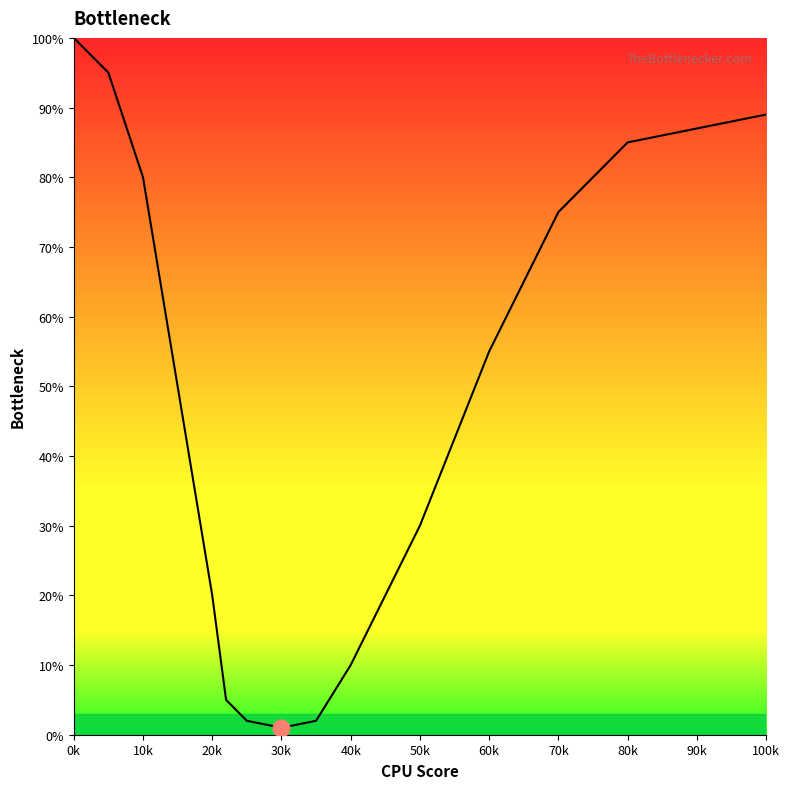

True or false: the data shows 31 at 30k.

False